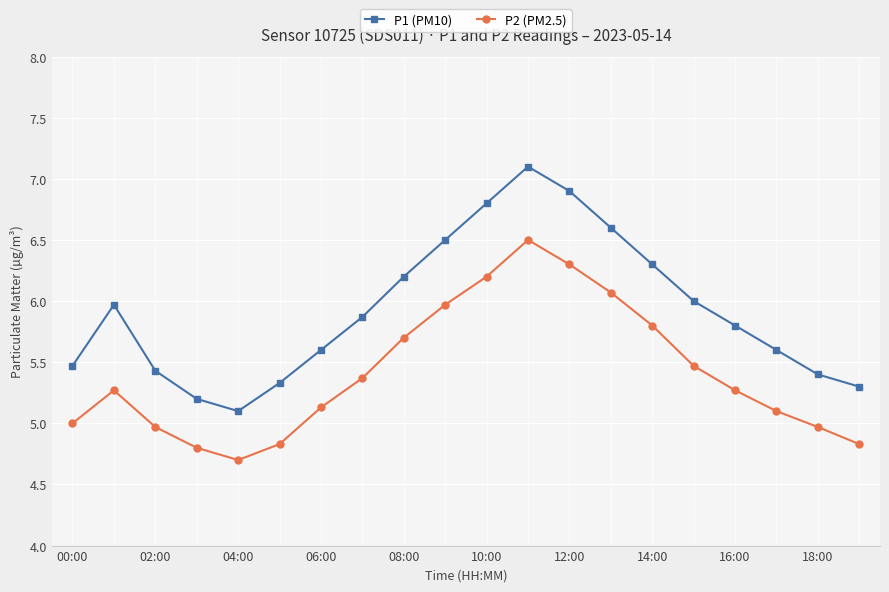

True or false: P2 (PM2.5) and P1 (PM10) cross at least once.

False